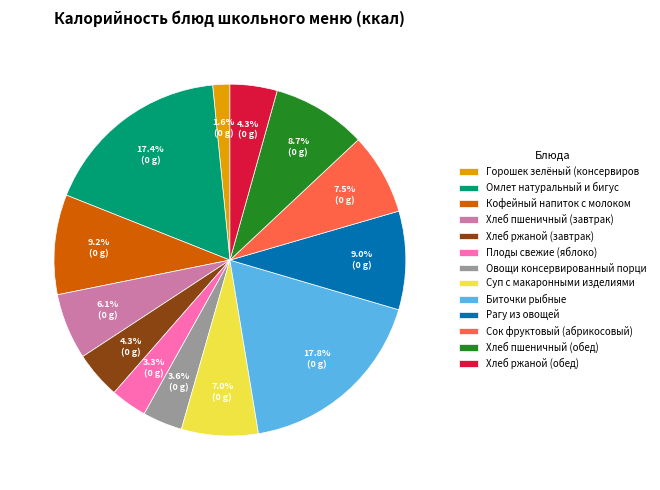

Which category has the smallest portion of the pie?

Горошек зелёный (консервиров